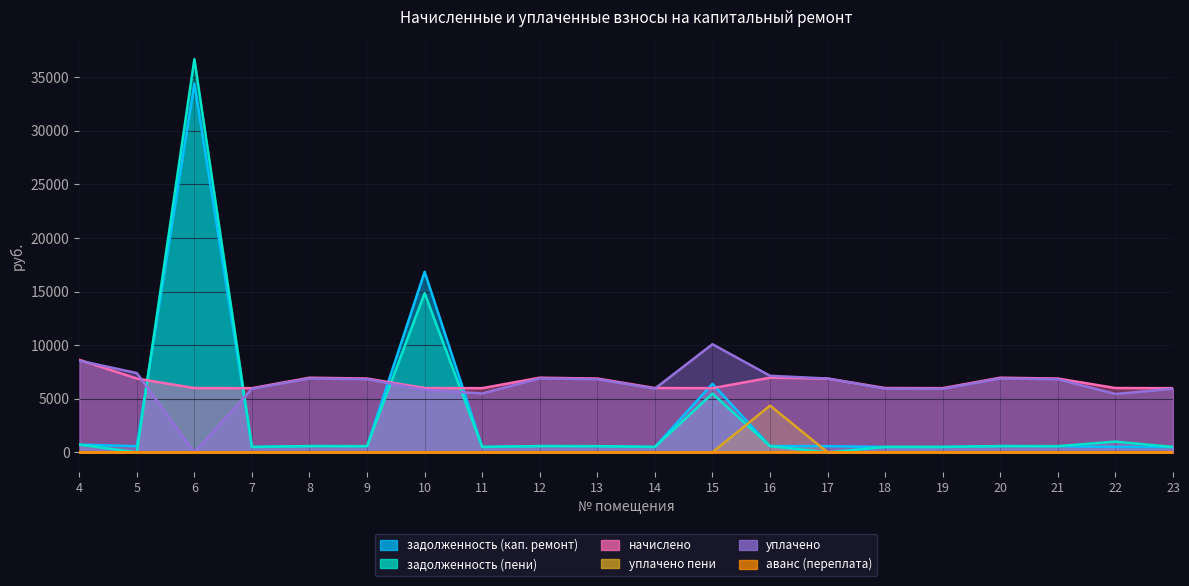

Which category has the highest value in the начислено series?

4